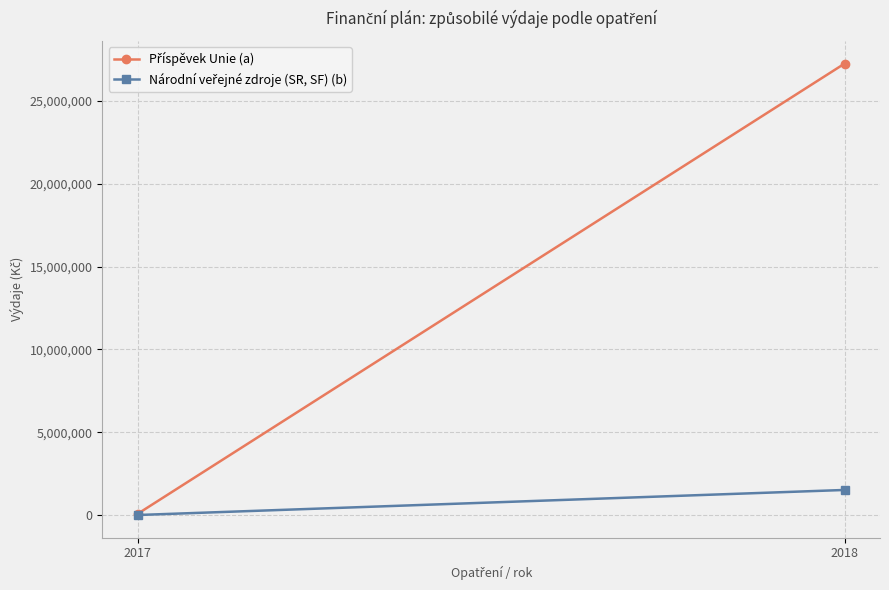

Rank the categories by Příspěvek Unie (a) value from lowest to highest.

2017, 2018